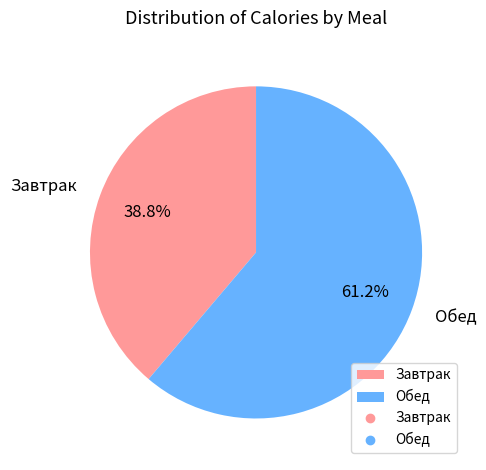

What is the total percentage of Завтрак and Обед?

100.0%